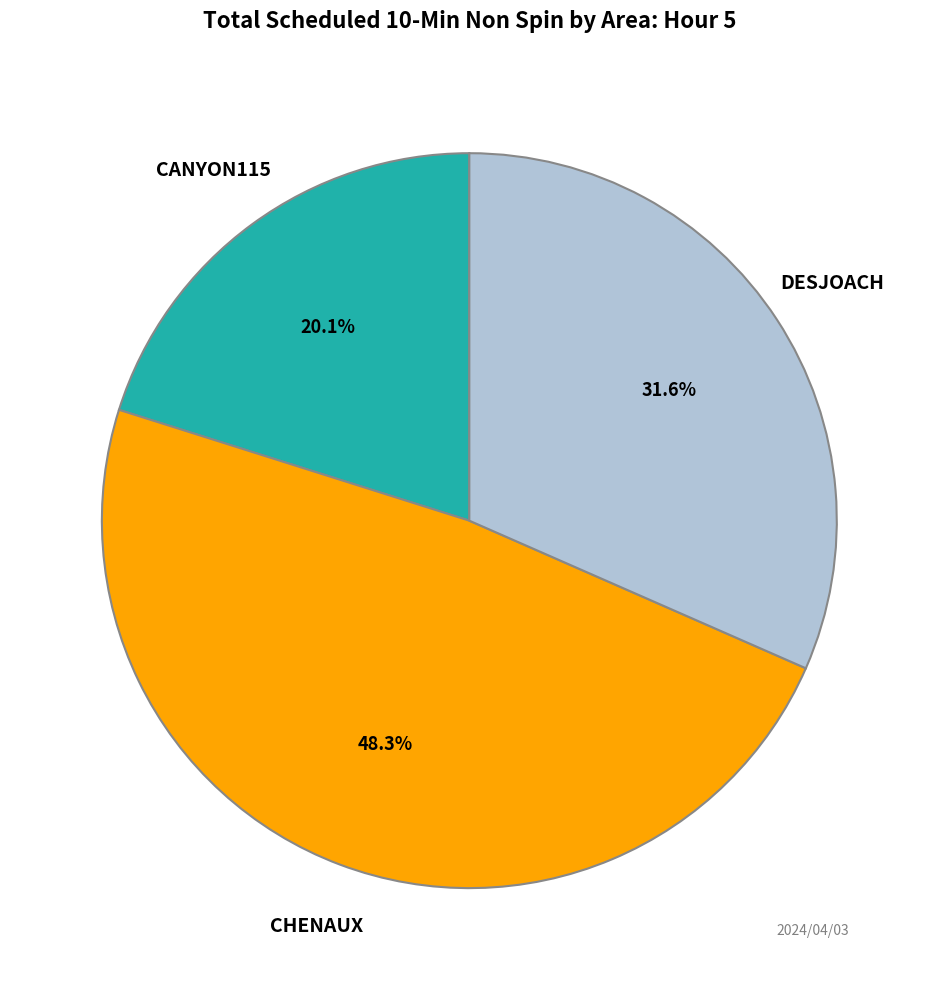

To the nearest percent, what portion does CANYON115 represent?

20%